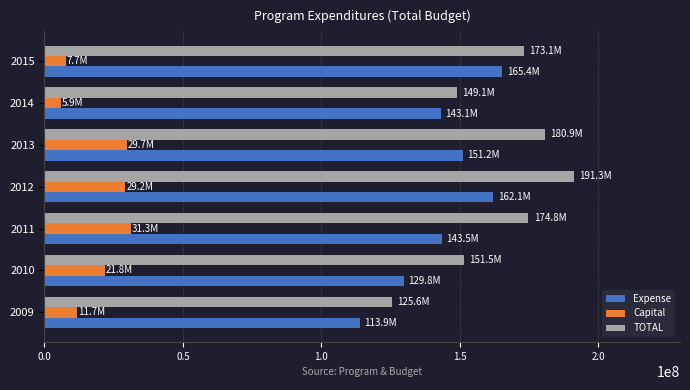

Which series has the largest total across all categories?

TOTAL